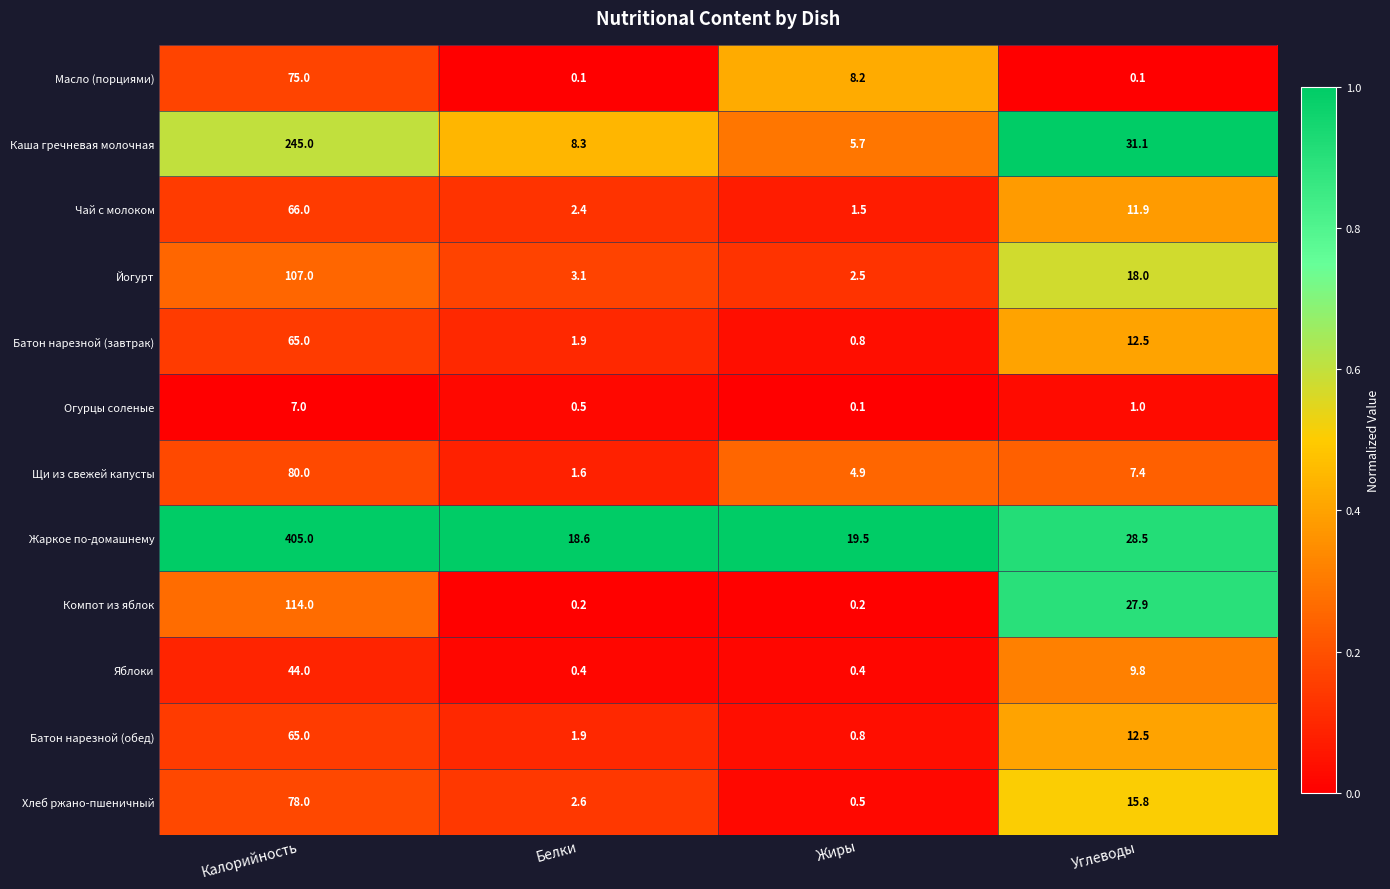

True or false: Щи из свежей капусты has a value of 117.0 at Калорийность.

False